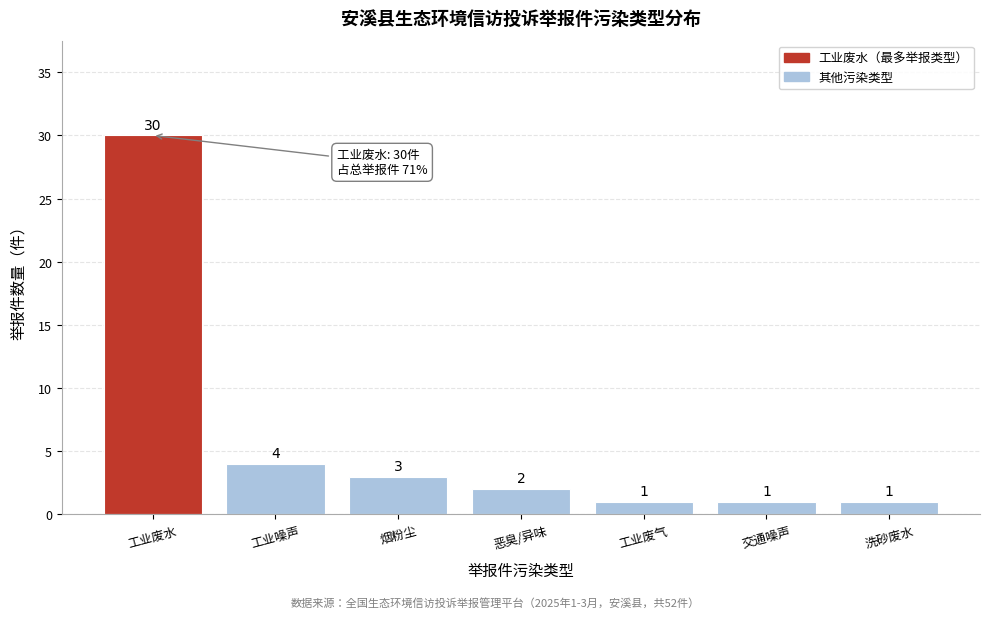

Reading right to left, transcribe all the data shown in this chart.

1	1	1	2	3	4	30